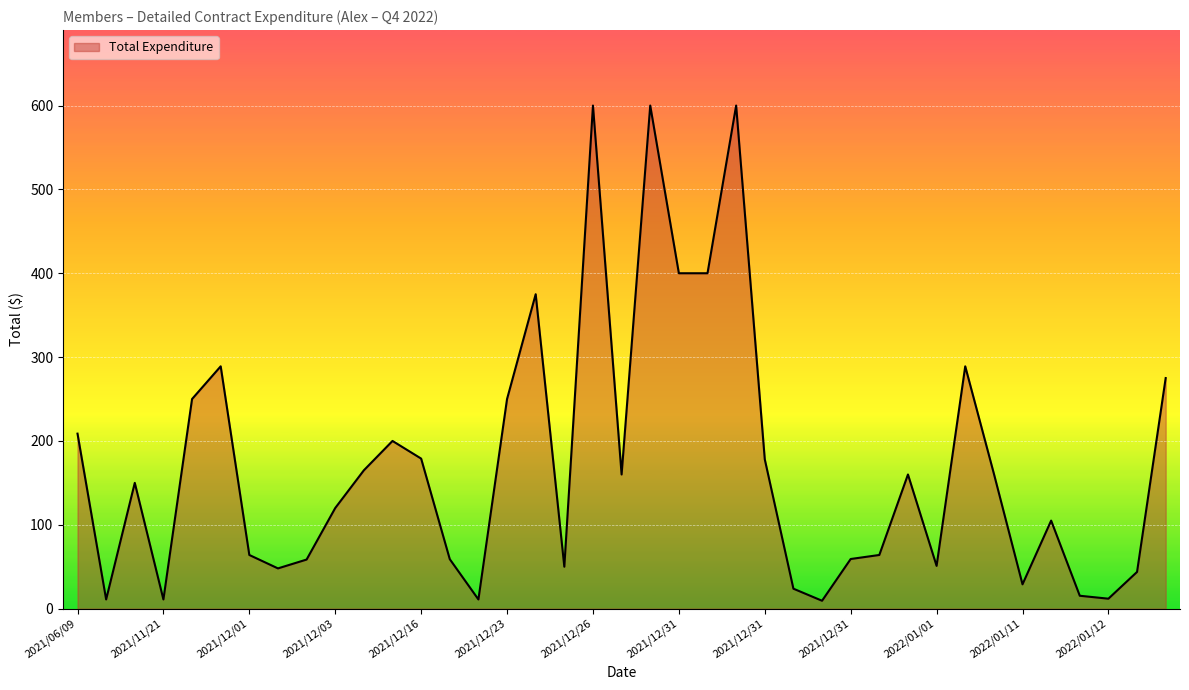

What is the maximum value shown in the chart?

600.0